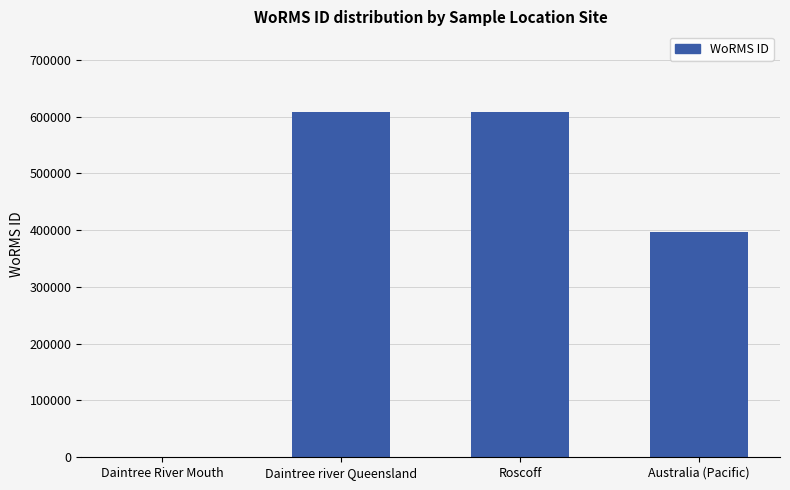

The chart shows a value of 608356 at Roscoff. True or false?

True